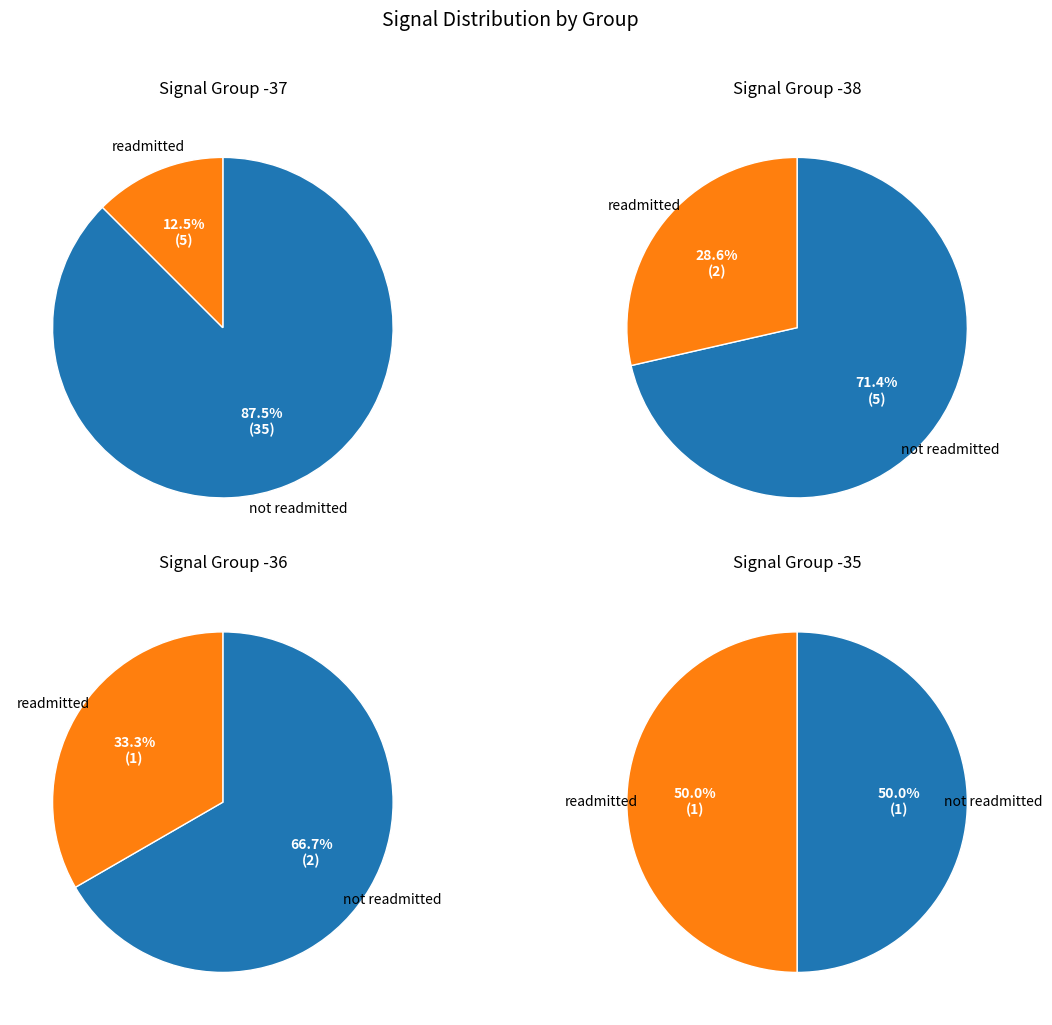

Which slice is the largest?

-37